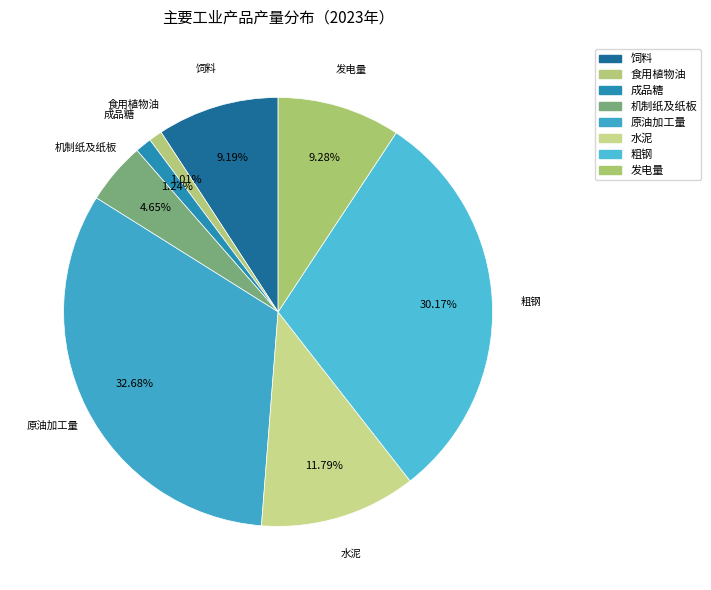

To the nearest percent, what is the combined percentage of 发电量 and 饲料?

18%